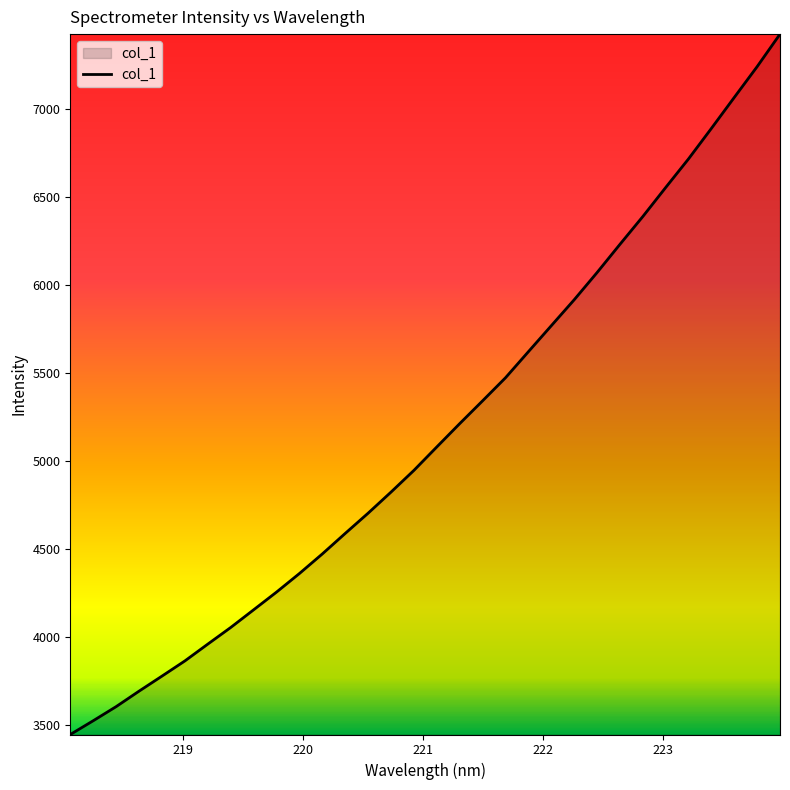

How many lines are shown in the chart?

1